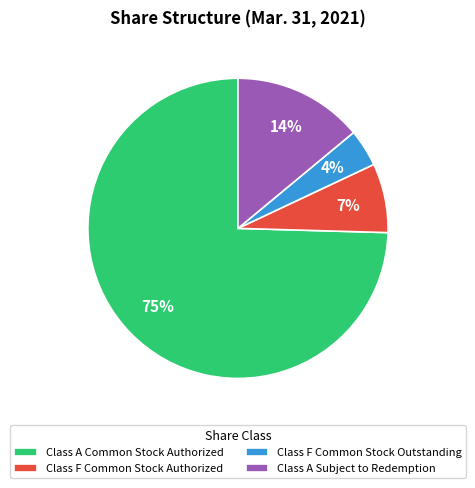

How many segments does this pie chart have?

4